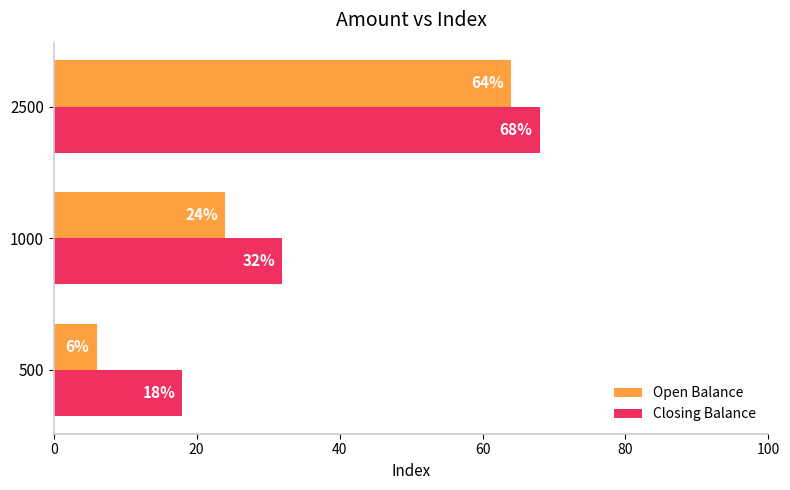

What is the lowest value of the Open Balance series?

6